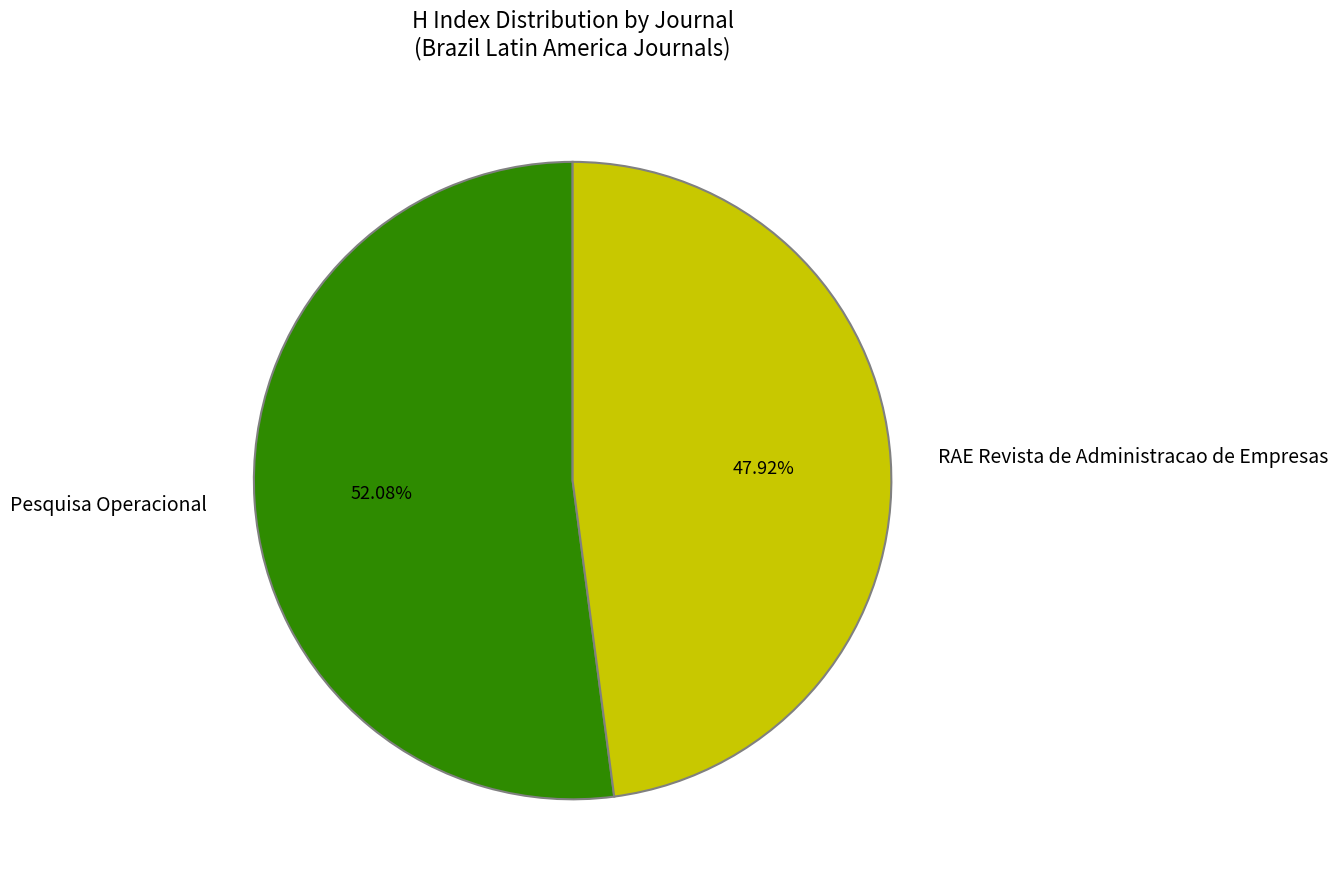

The Pesquisa Operacional slice represents 44% of the pie. True or false?

False